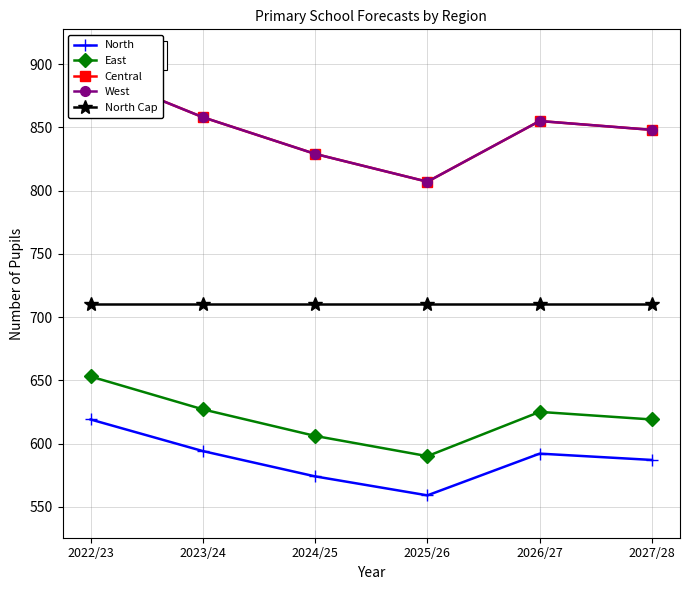

Between 2023/24 and 2027/28, which series saw the biggest shift?

Central